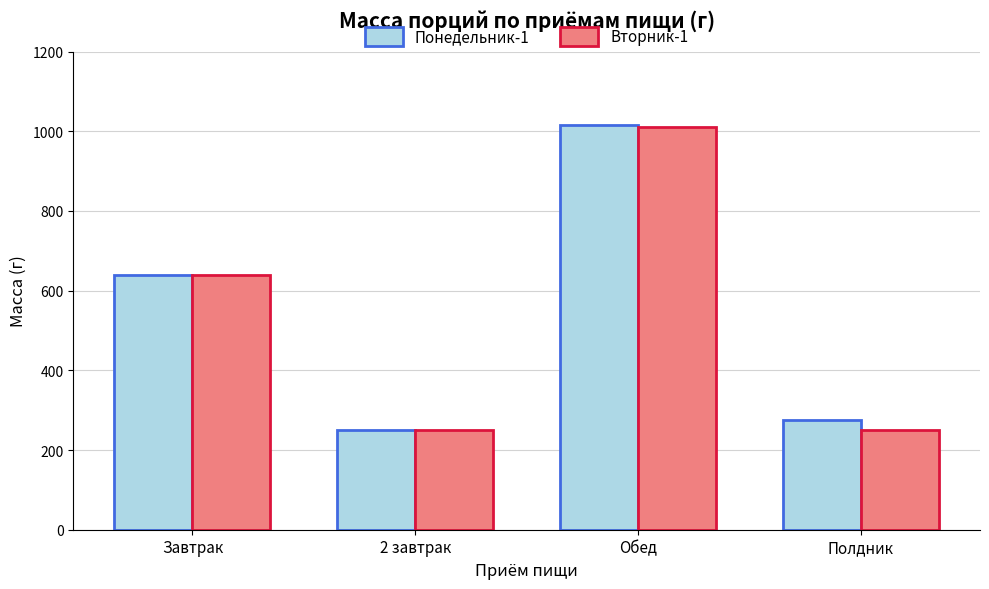

At how many categories does at least one series exceed 812?

1